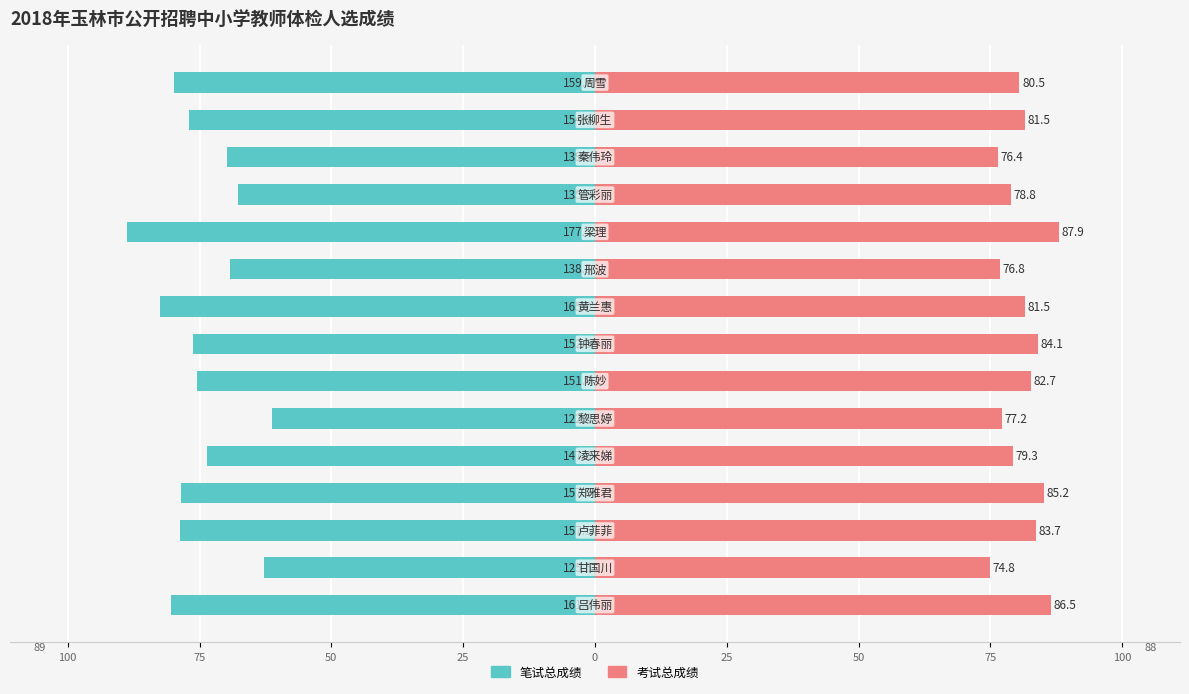

Where is 笔试总成绩 nearest to the value -75?

25